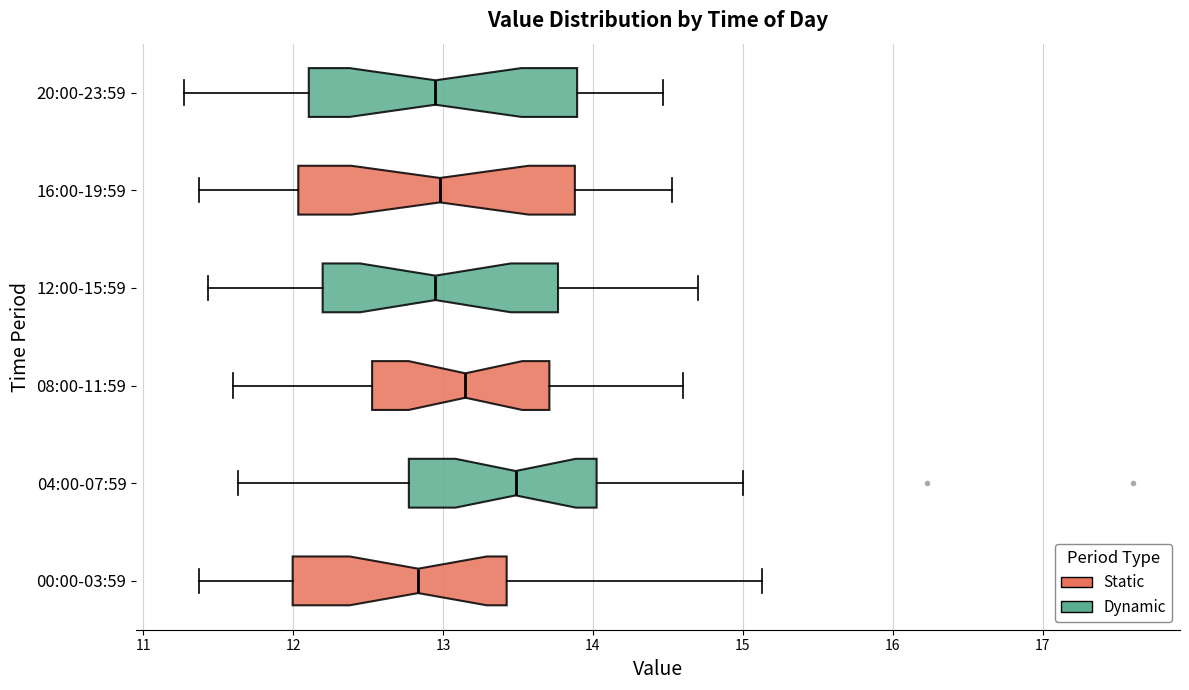

Where is the right edge of the box for 20:00-23:59 on the x-axis? The values are not printed on the chart, so give them approximately, as read against the axis.

13.9